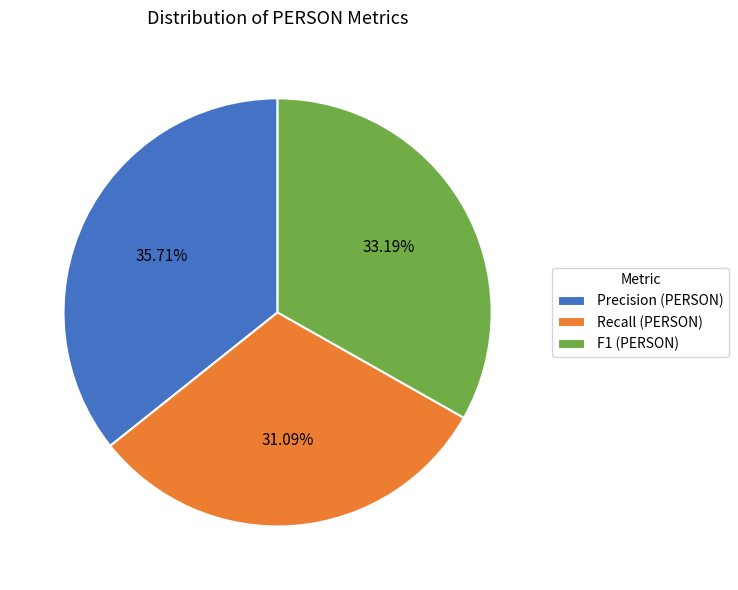

Combined, what portion of the pie is Recall and F1?

64.3%